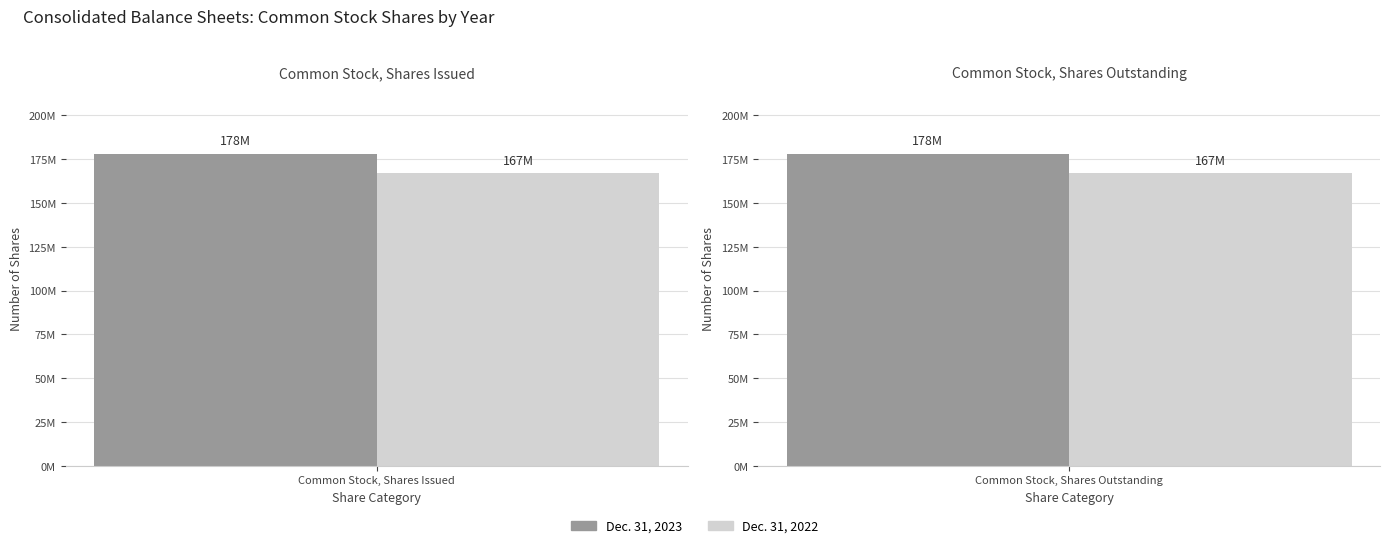

True or false: Dec. 31, 2023 has a value of 178133548 at Common stock, shares issued.

True